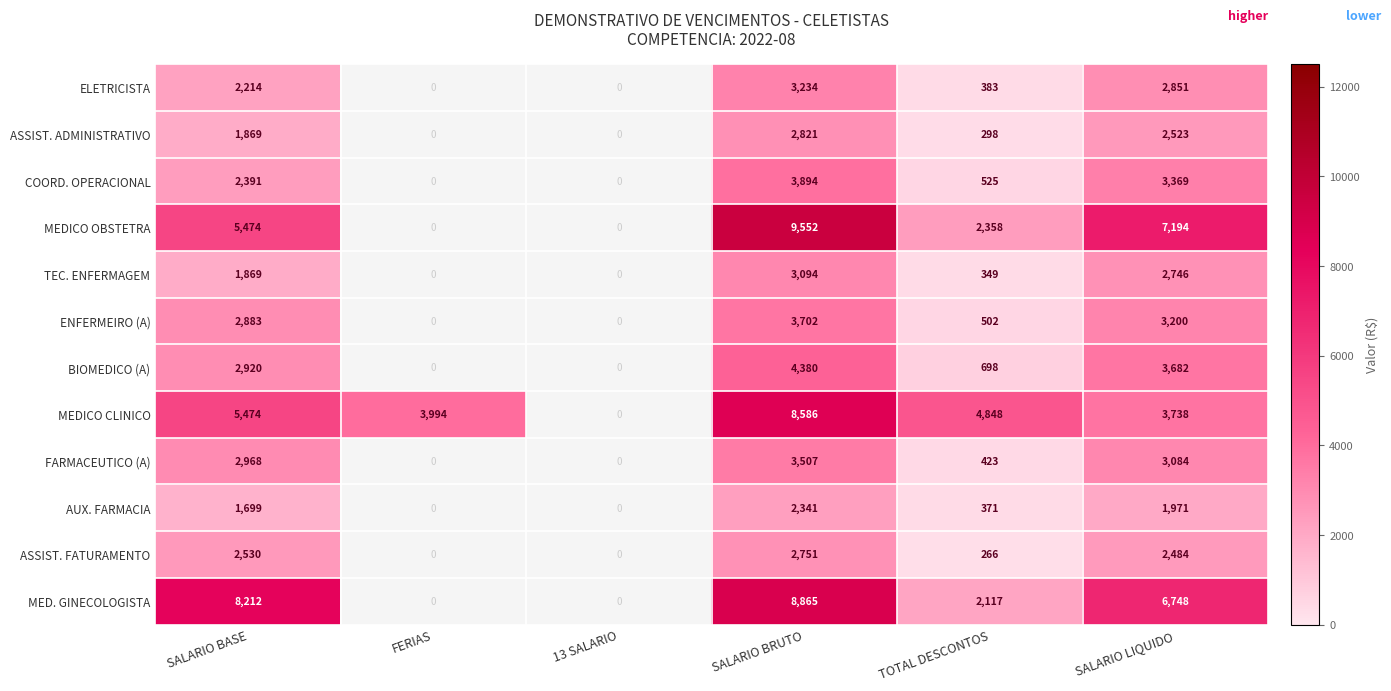

The value of MEDICO CLINICO at TOTAL DESCONTOS is 1141.8. True or false?

False